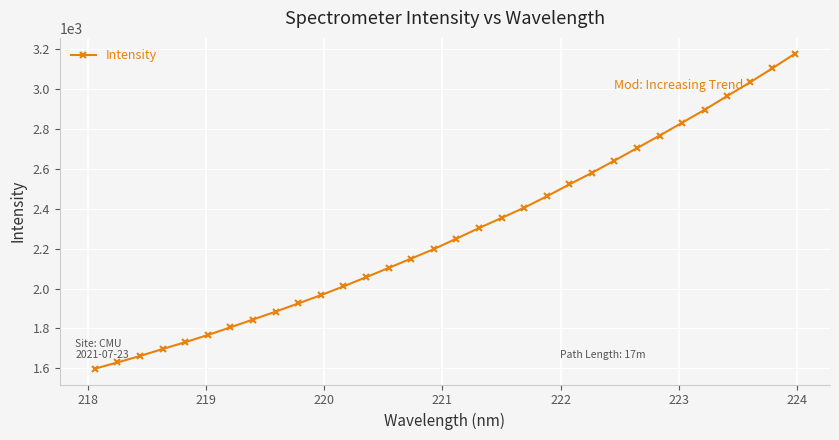

What is the minimum value shown in the chart?

1598.5